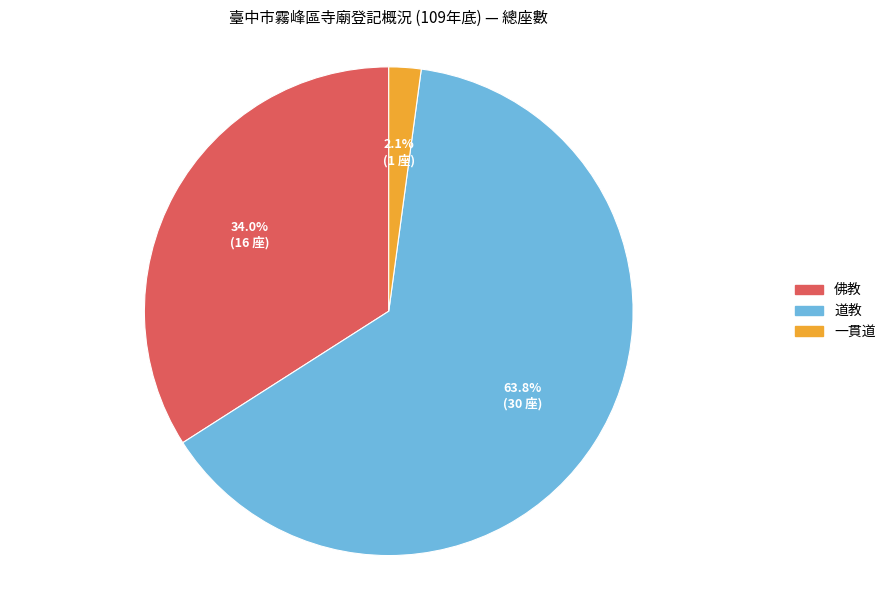

Between 一貫道 and 佛教, which is larger?

佛教